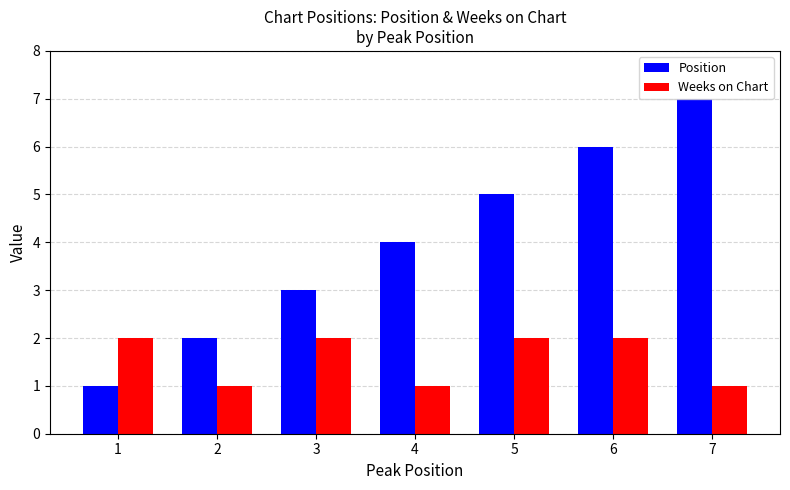

How many distinct data groups are displayed?

2